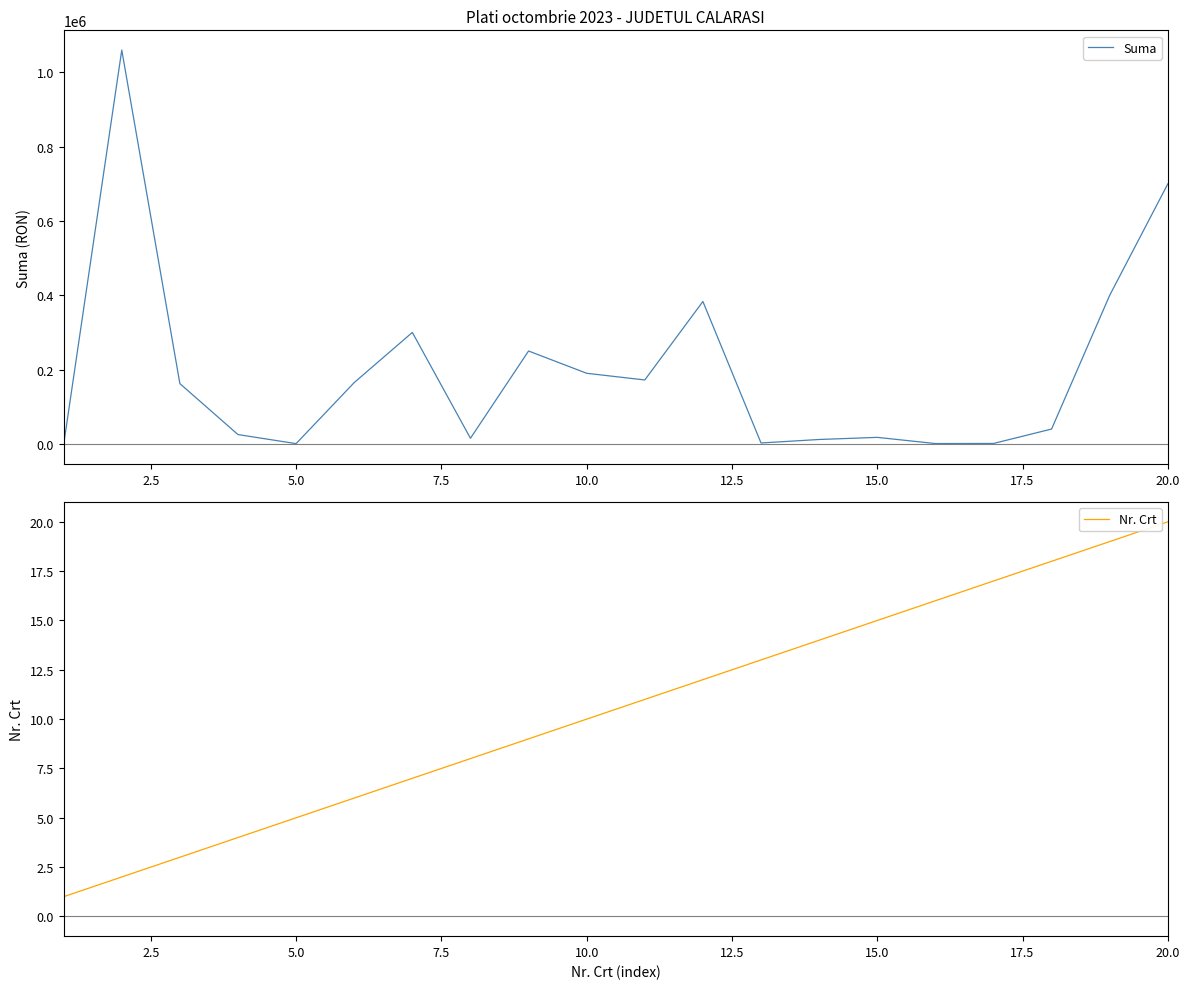

At how many categories does at least one series exceed 100946?

10